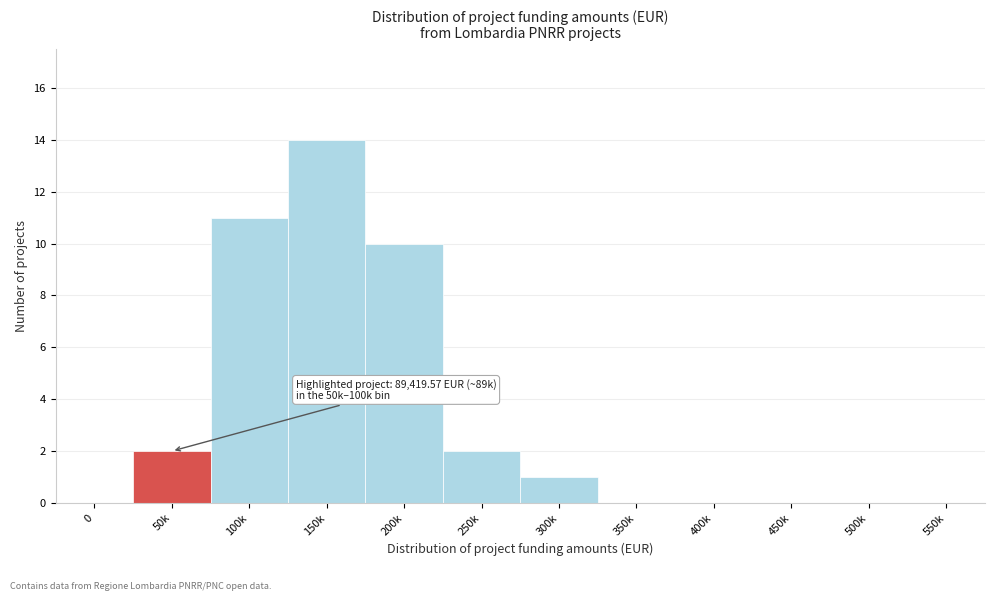

Reading left to right, transcribe all the data shown in this chart.

0=0	50k=2	100k=11	150k=14	200k=10	250k=2	300k=1	350k=0	400k=0	450k=0	500k=0	550k=0